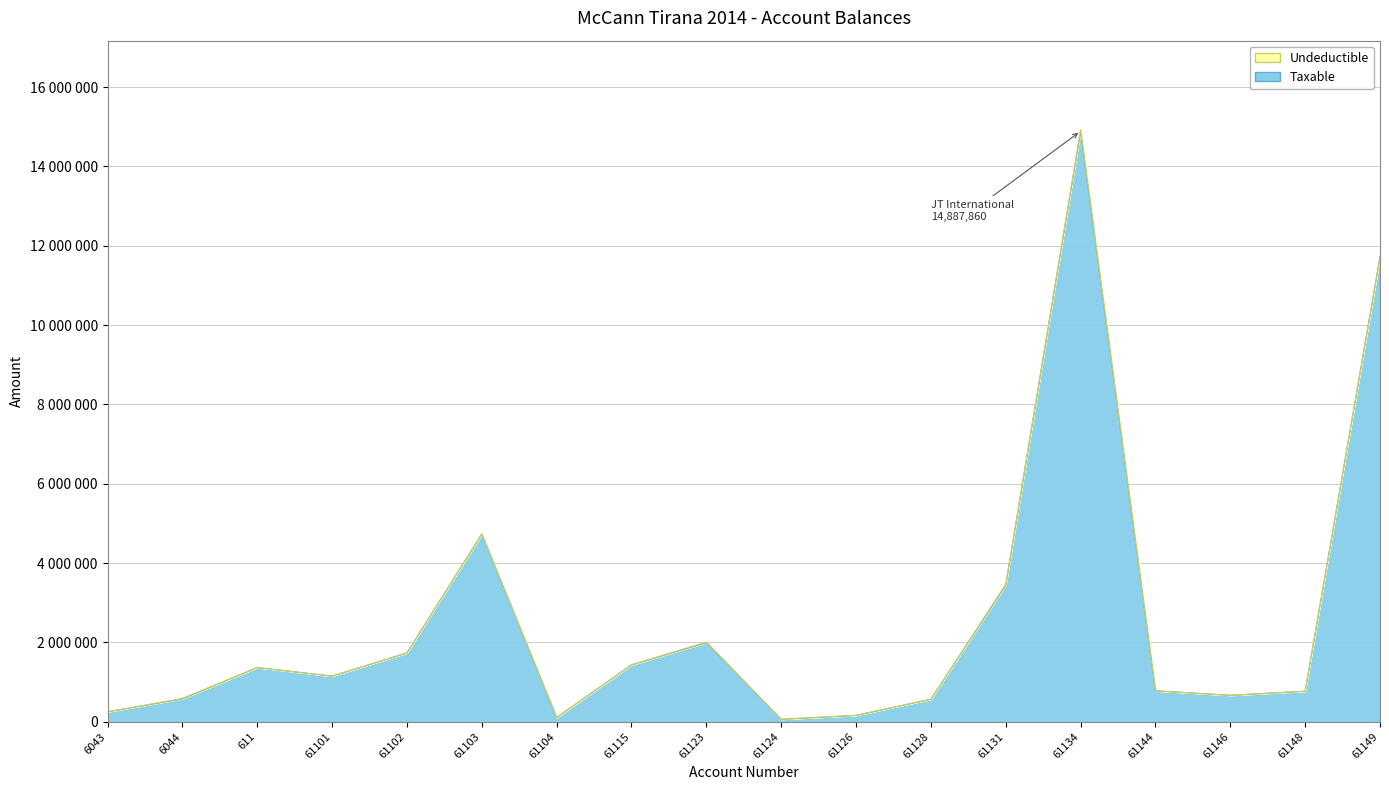

How many lines are shown in the chart?

1